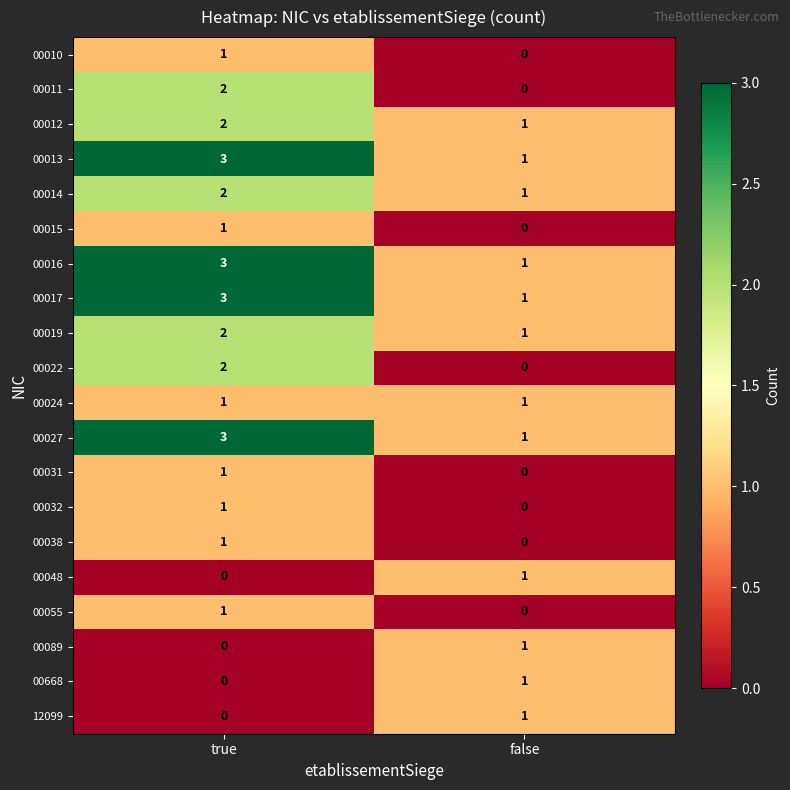

What is the spread (max minus min) of values at true?

3